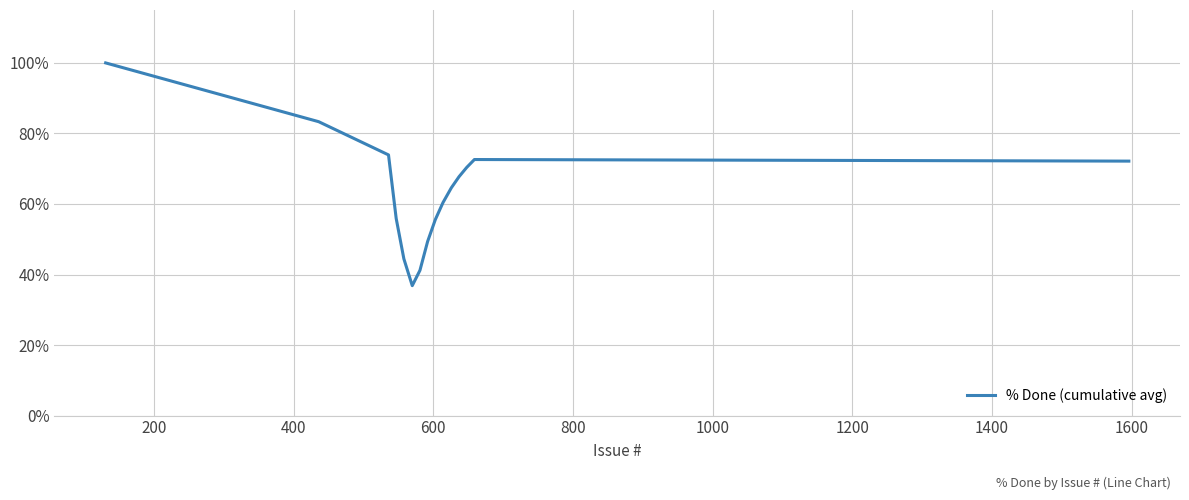

What is the smallest value displayed?

36.8